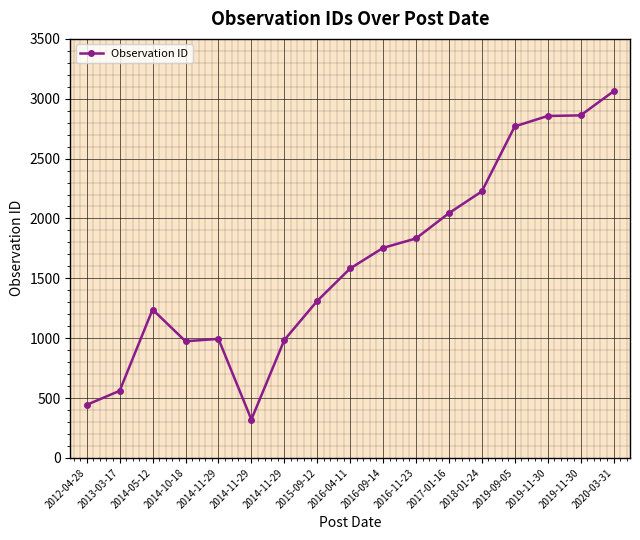

What value does the data have at 2014-11-29?

994